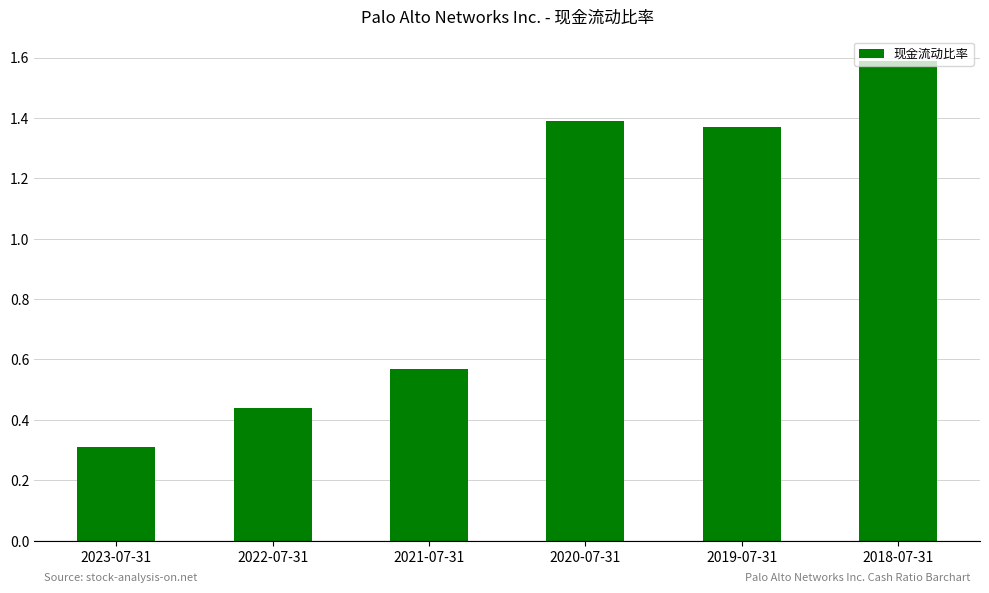

What is the maximum value shown in the chart?

1.6